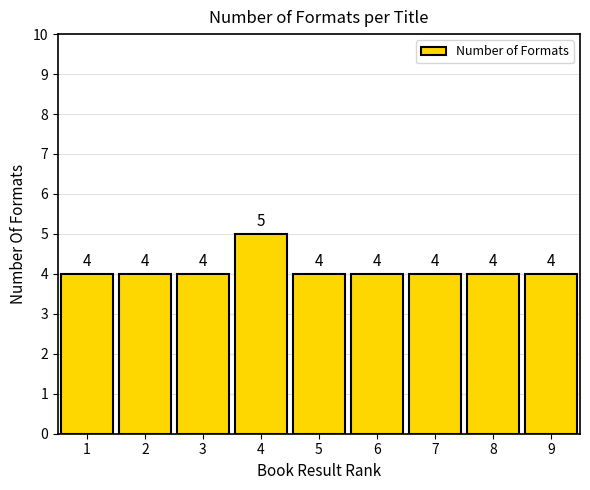

Reading left to right, transcribe all the data shown in this chart.

4	4	4	5	4	4	4	4	4